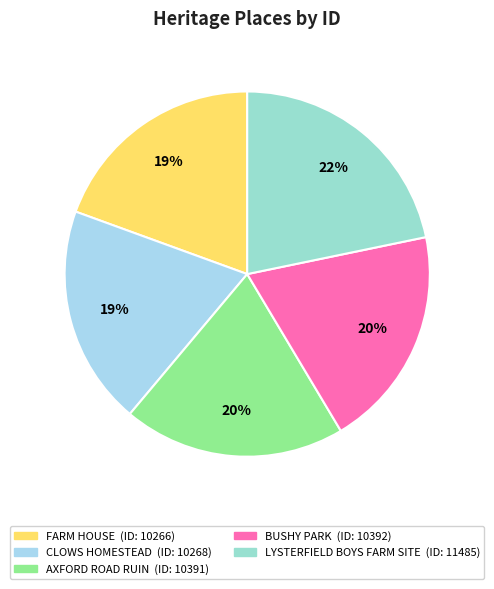

Does any single category account for the majority?

No